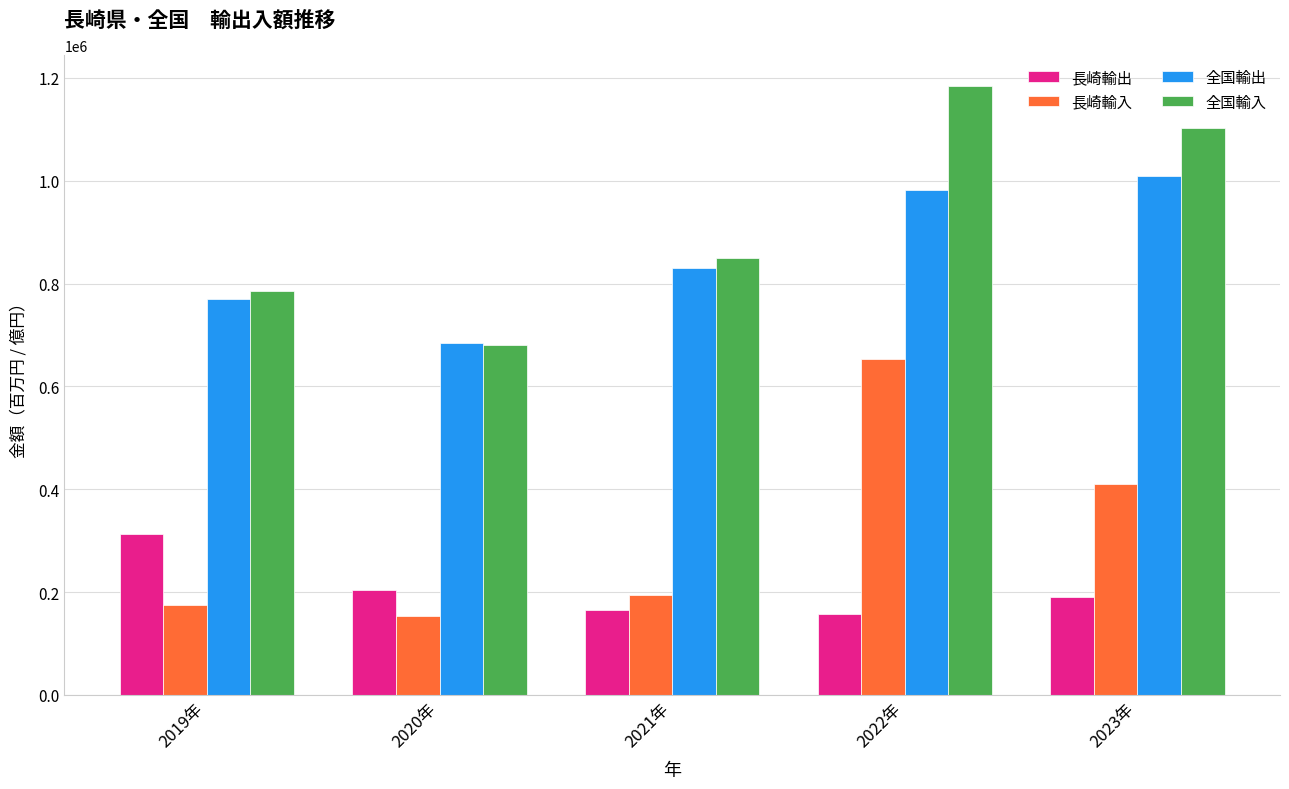

How many values in the 長崎輸出 series exceed 191027?

3